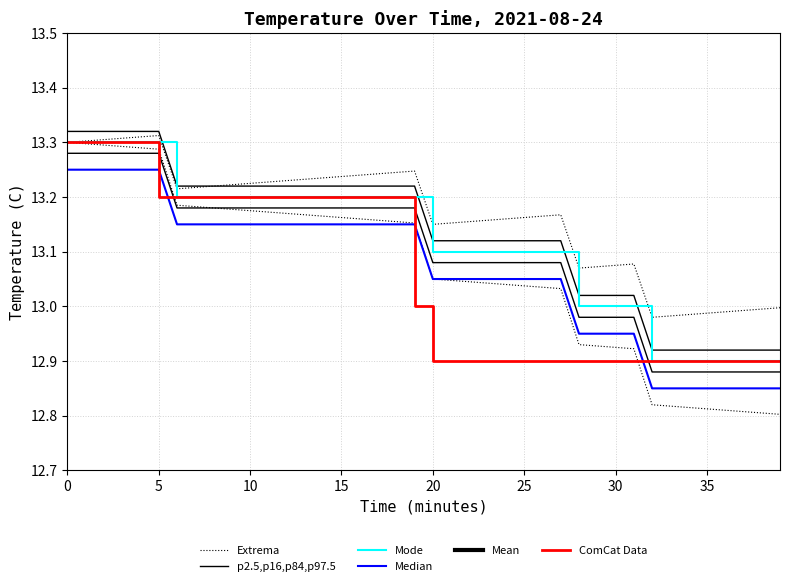

The value of ComCat Data at 13 is 13.2. True or false?

True